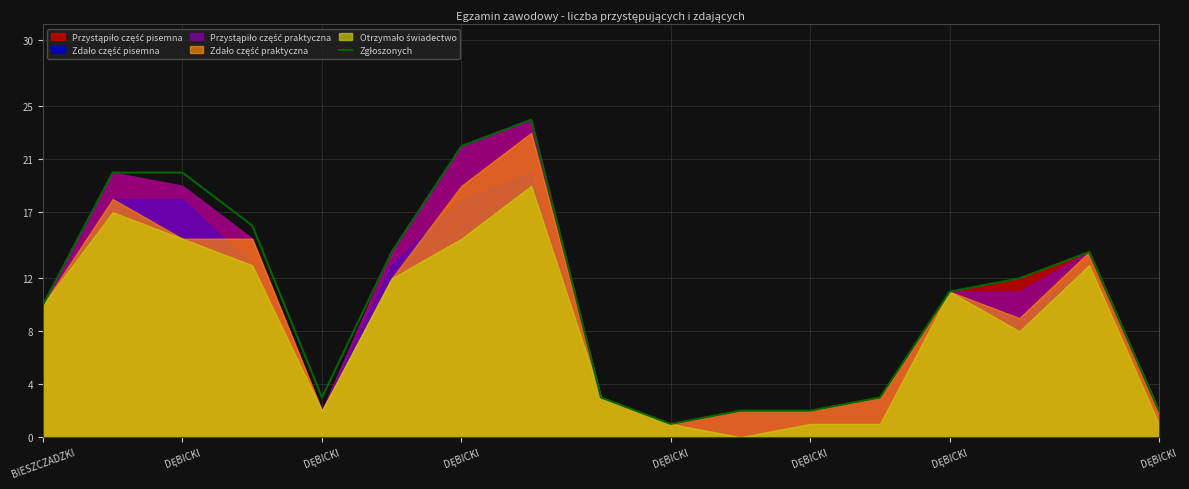

What is the sum of all values?

179